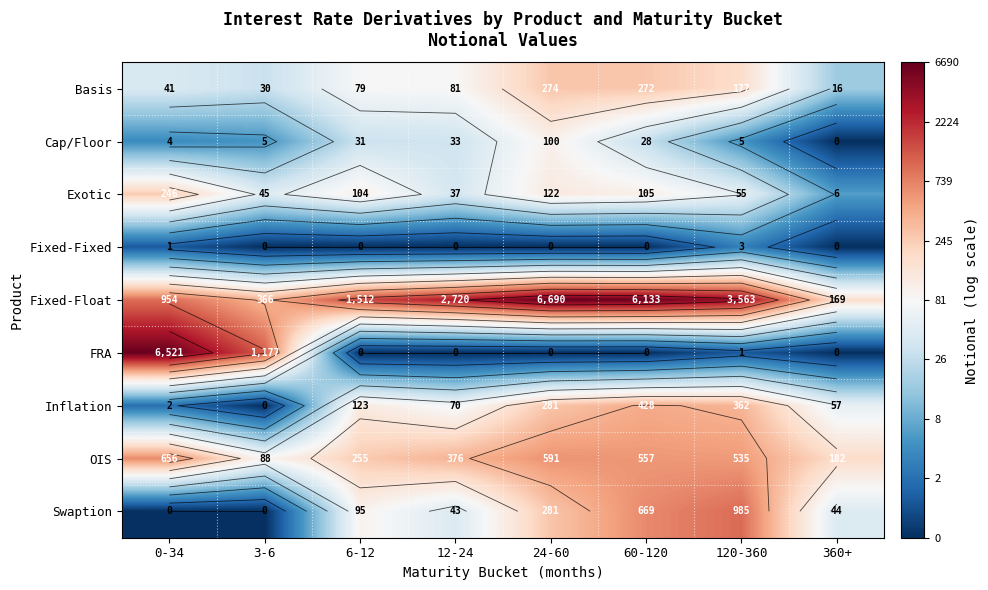

The value of FRA at 120-360 is 0.7. True or false?

True